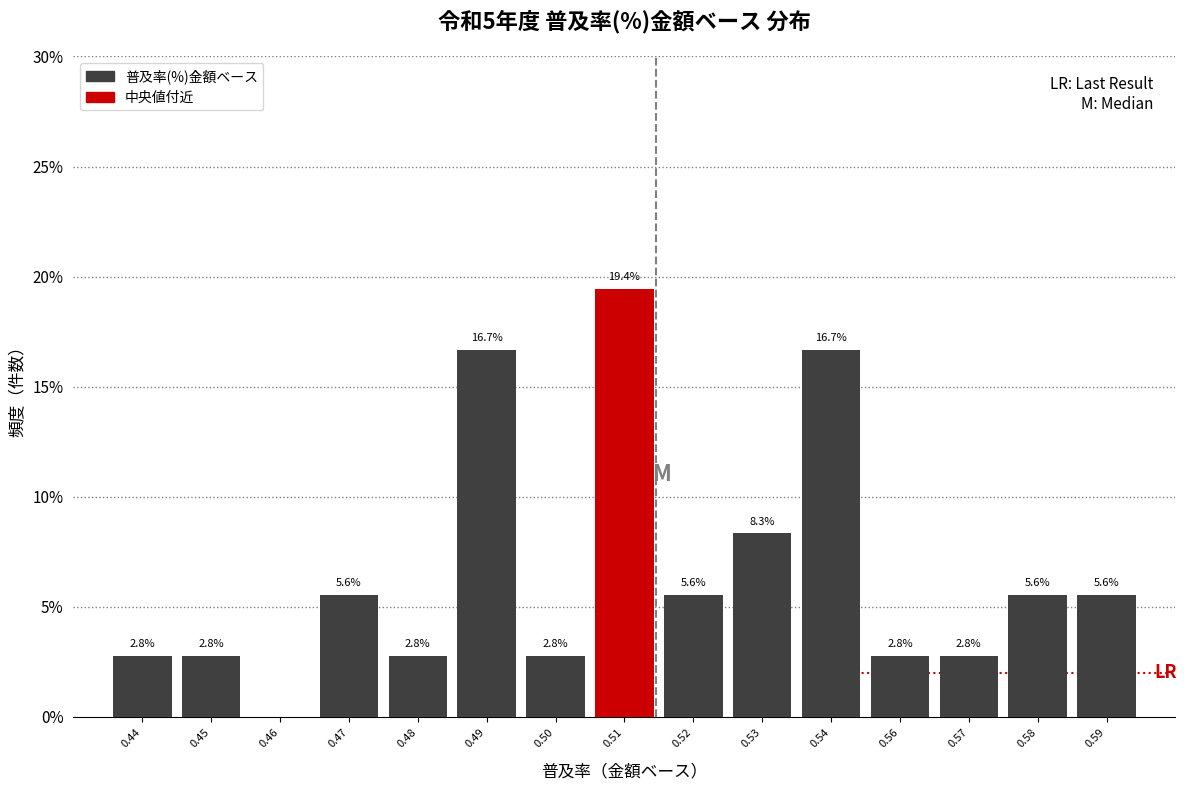

Reading left to right, what are all the values shown in this chart?

0.44=2.8	0.45=2.8	0.46=0.0	0.47=5.6	0.48=2.8	0.49=16.7	0.50=2.8	0.51=19.4	0.52=5.6	0.53=8.3	0.54=16.7	0.56=2.8	0.57=2.8	0.58=5.6	0.59=5.6